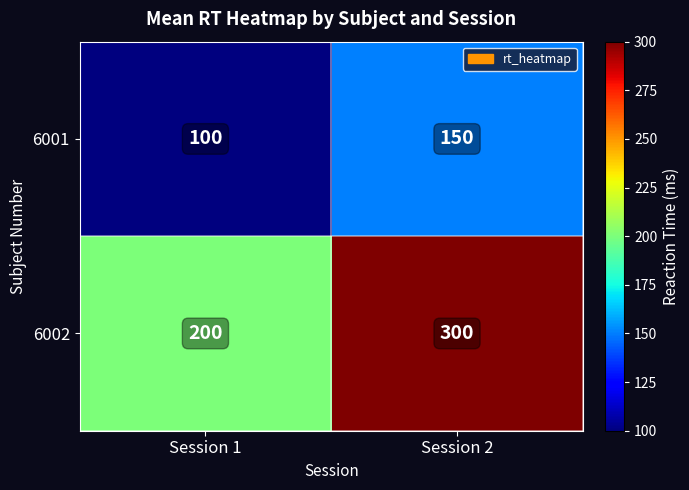

Is it true that 6002 equals 323 at Session 1?

False